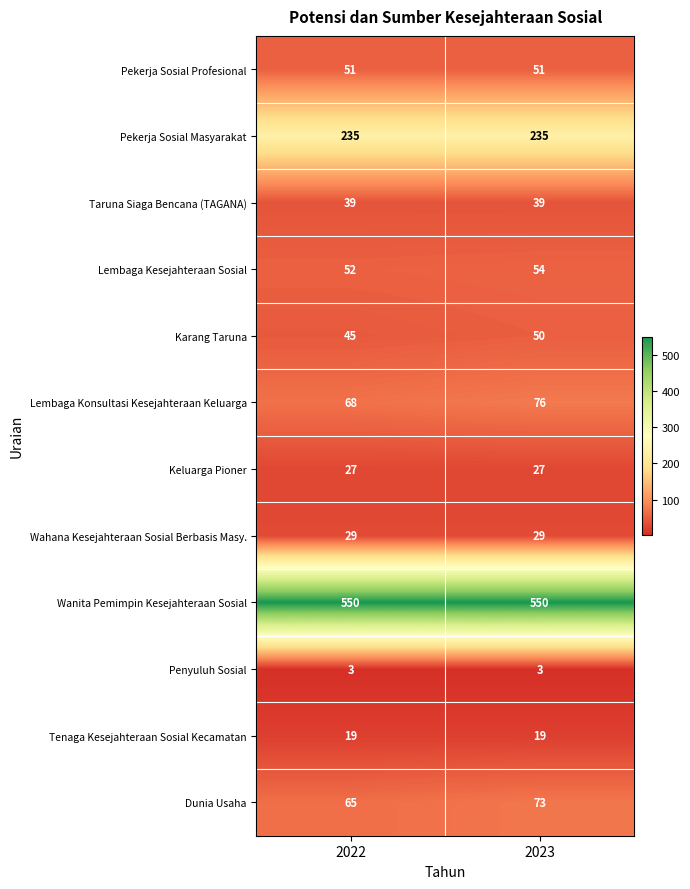

Reading left to right, extract all data points from this chart.

Pekerja Sosial Profesional: 2022=51	2023=51
Pekerja Sosial Masyarakat: 2022=235	2023=235
Taruna Siaga Bencana (TAGANA): 2022=39	2023=39
Lembaga Kesejahteraan Sosial: 2022=52	2023=54
Karang Taruna: 2022=45	2023=50
Lembaga Konsultasi Kesejahteraan Keluarga: 2022=68	2023=76
Keluarga Pioner: 2022=27	2023=27
Wahana Kesejahteraan Sosial Berbasis Masy.: 2022=29	2023=29
Wanita Pemimpin Kesejahteraan Sosial: 2022=550	2023=550
Penyuluh Sosial: 2022=3	2023=3
Tenaga Kesejahteraan Sosial Kecamatan: 2022=19	2023=19
Dunia Usaha: 2022=65	2023=73